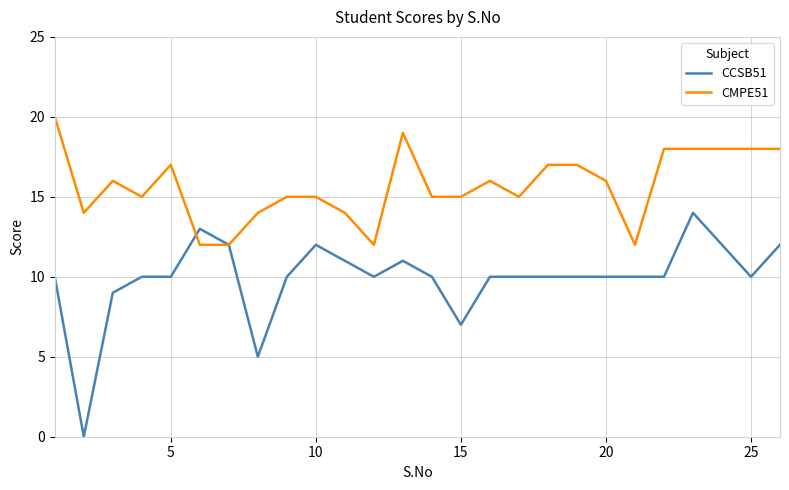

Which series has the largest range (max minus min)?

CCSB51